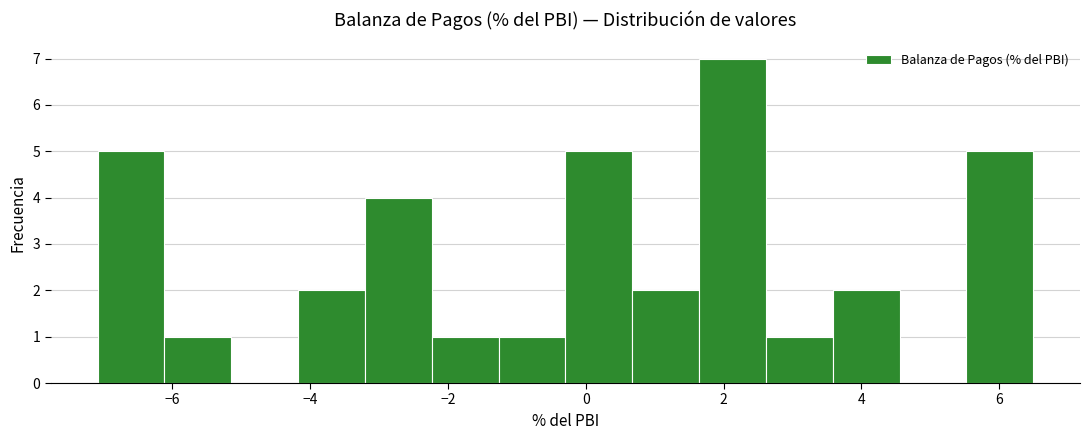

Reading left to right, transcribe this chart: for each bar, give the range it covers on the x-axis and its height. Neither the bar edges nor the heights are printed on the chart, so give them approximately, as read against the axes.

-7.0 to -6.2: 5
-6.2 to -5.2: 1
-5.2 to -4.2: 0
-4.2 to -3.2: 2
-3.2 to -2.2: 4
-2.2 to -1.2: 1
-1.2 to -0.2: 1
-0.2 to 0.6: 5
0.6 to 1.6: 2
1.6 to 2.6: 7
2.6 to 3.6: 1
3.6 to 4.6: 2
4.6 to 5.6: 0
5.6 to 6.4: 5